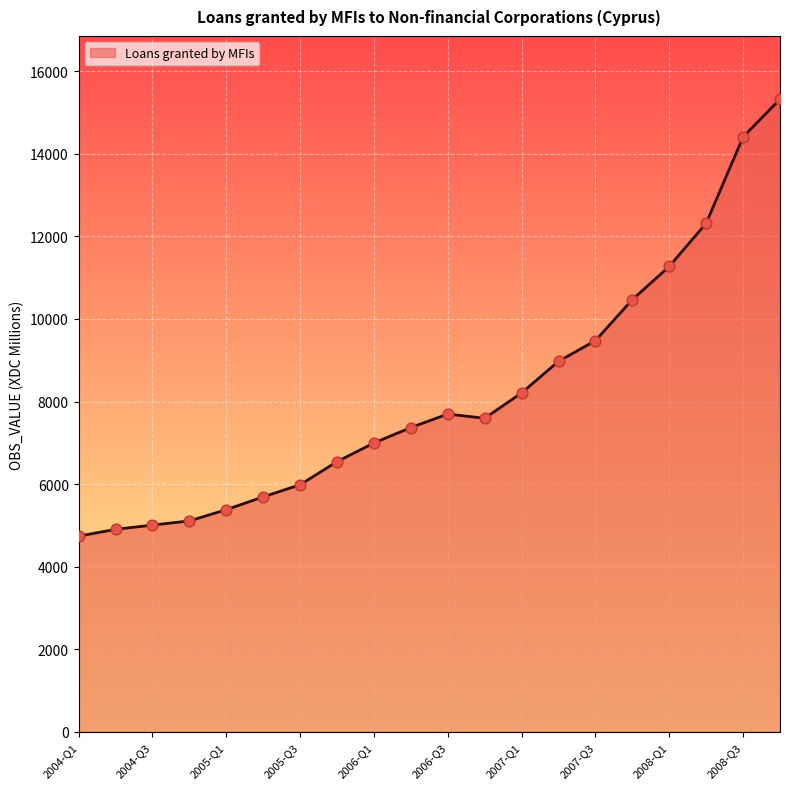

What is the smallest value displayed?

4741